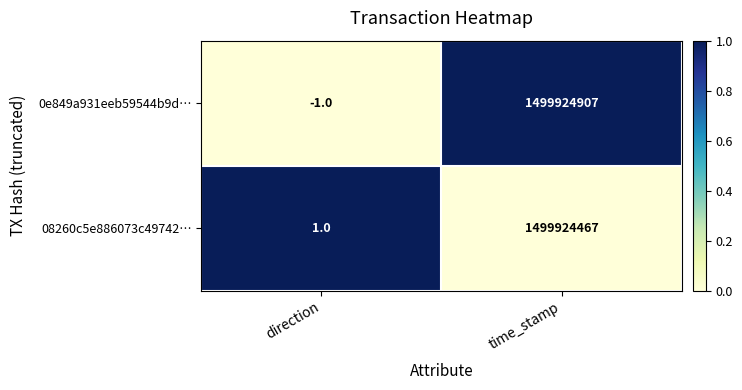

The value of 0e849a931eeb59544b9d… at direction is 0. True or false?

False